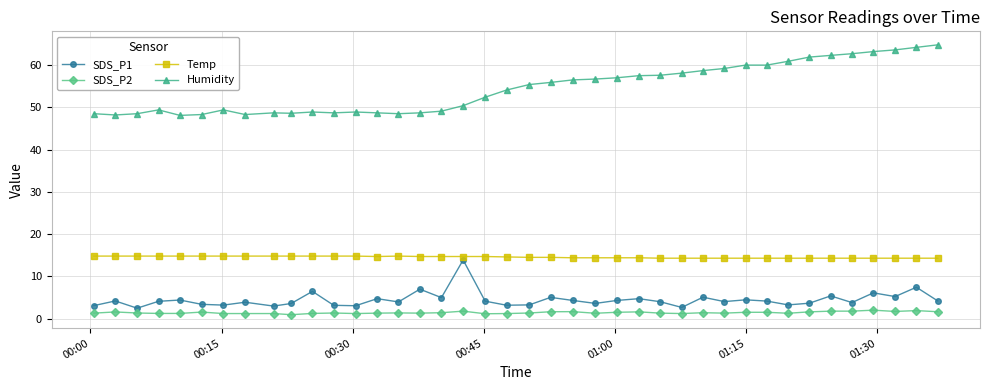

Which series has the largest range (max minus min)?

Humidity